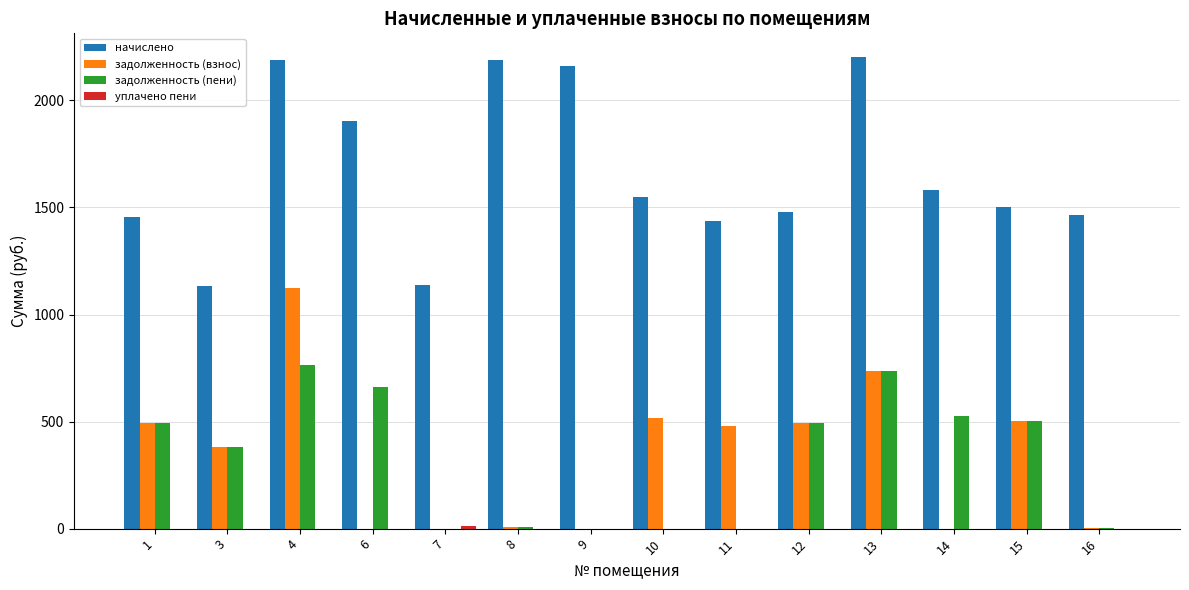

At which label does задолженность (взнос) first exceed 479?

1